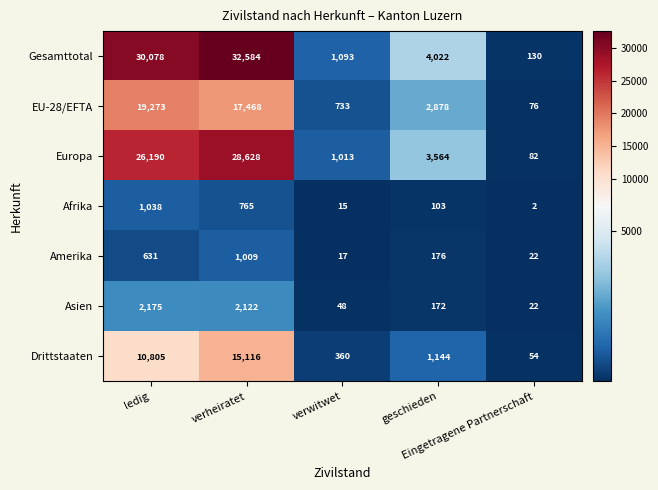

List the series in order of their peak value, lowest first.

Amerika, Afrika, Asien, Drittstaaten, EU-28/EFTA, Europa, Gesamttotal